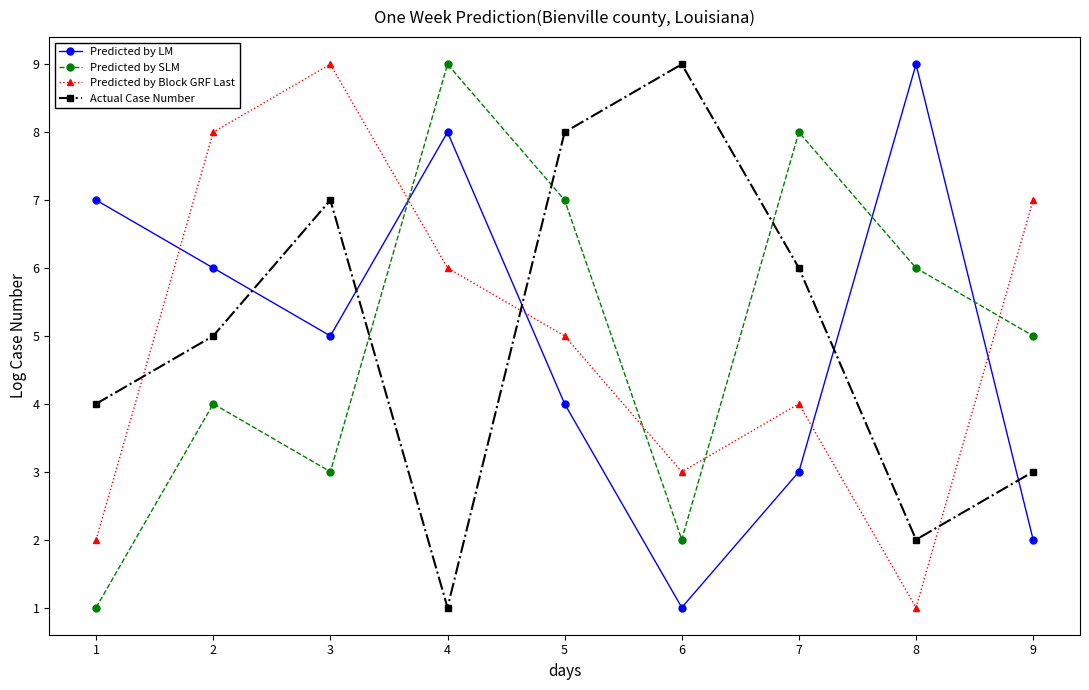

What are all the series names shown in the legend?

Predicted by LM, Predicted by SLM, Predicted by Block GRF Last, Actual Case Number